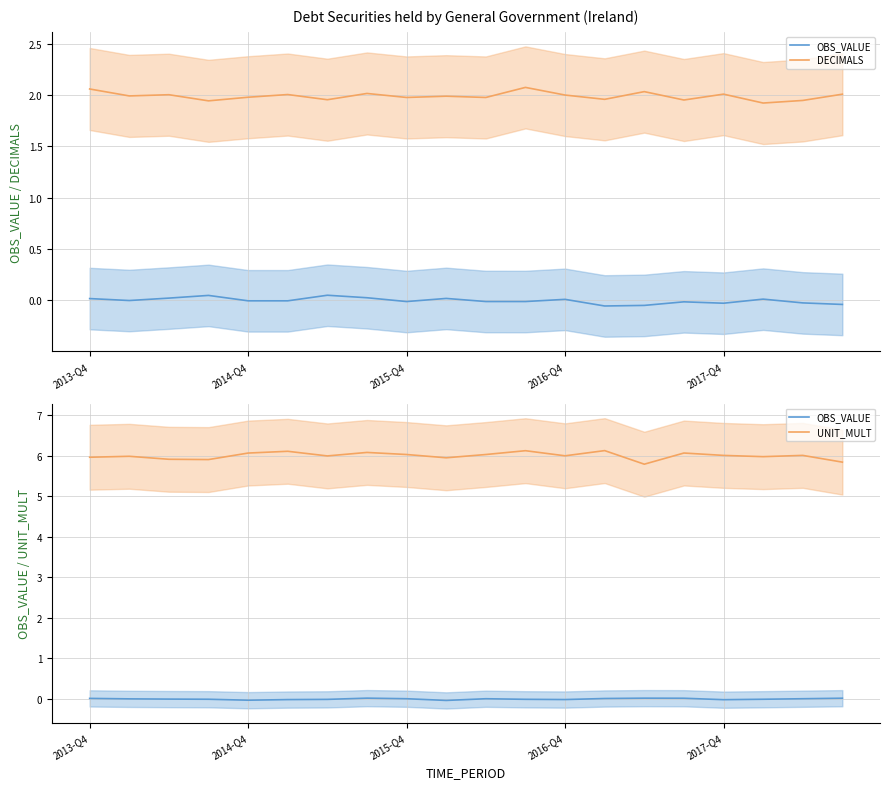

Reading left to right, list all the values displayed in this chart.

OBS_VALUE: 0.0	0.0	-0.0	-0.0	-0.0	-0.0	-0.0	0.0	0.0	-0.0	0.0	-0.0	-0.0	0.0	0.0	0.0	-0.0	-0.0	0.0	0.0
DECIMALS: 2.1	2.0	2.0	1.9	2.0	2.0	2.0	2.0	2.0	2.0	2.0	2.1	2.0	2.0	2.0	2.0	2.0	1.9	1.9	2.0
UNIT_MULT: 6.0	6.0	5.9	5.9	6.1	6.1	6.0	6.1	6.0	5.9	6.0	6.1	6.0	6.1	5.8	6.1	6.0	6.0	6.0	5.8